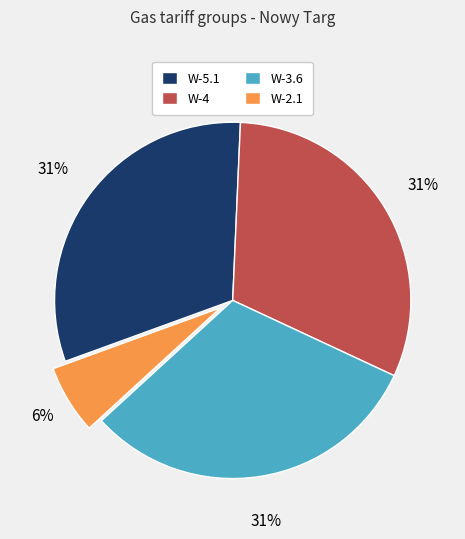

Count the number of slices in the pie.

4